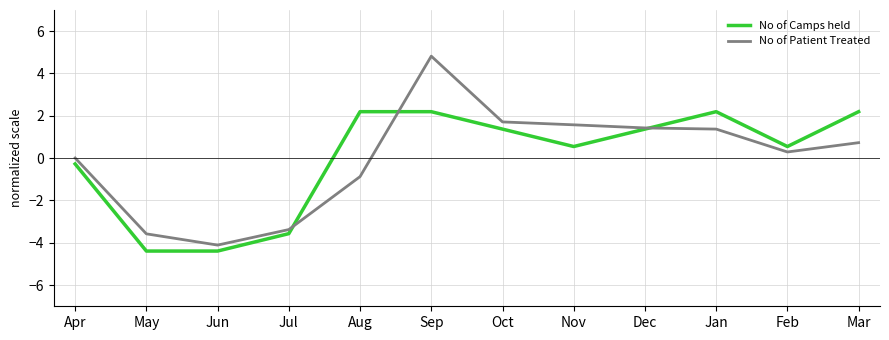

What is the approximate value of No of Camps held at Jan?

2.2